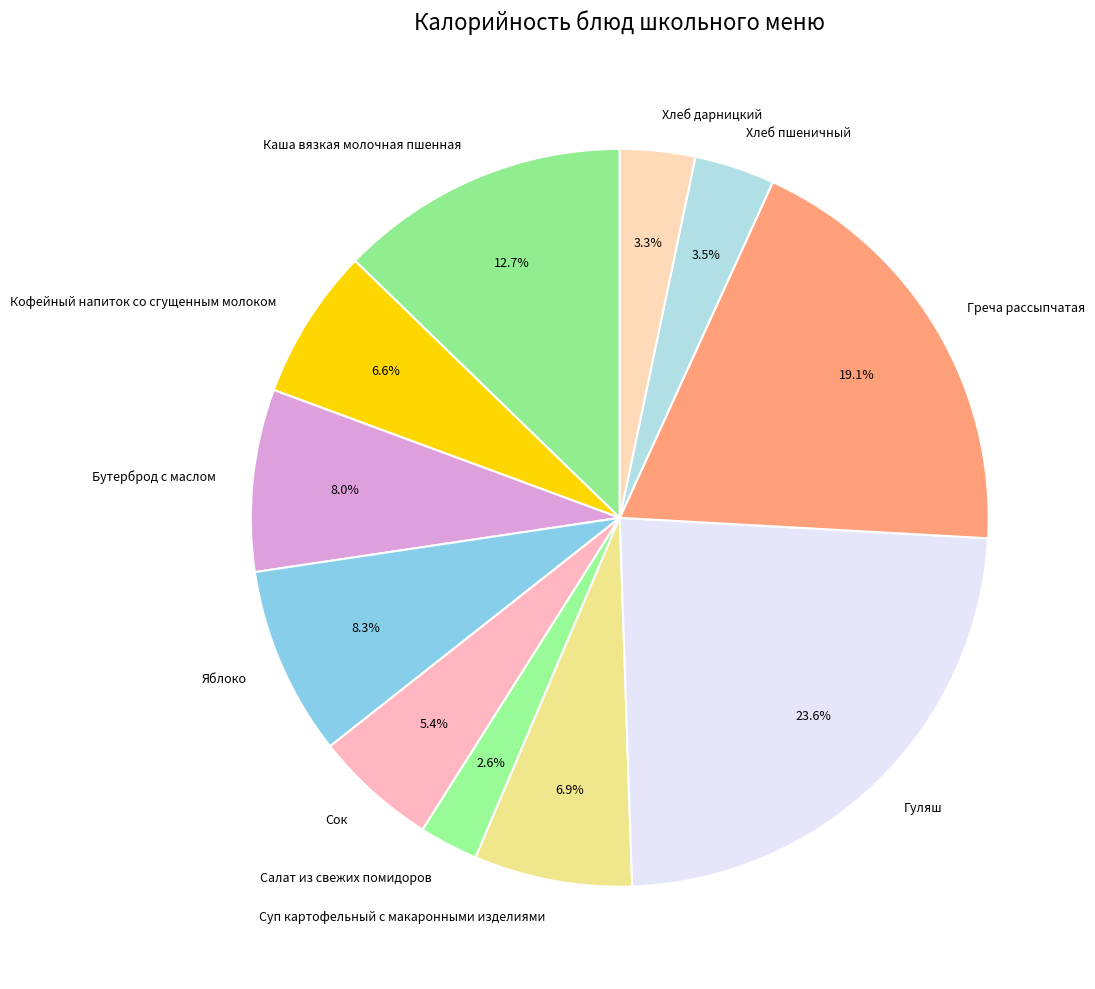

Count the number of slices in the pie.

11